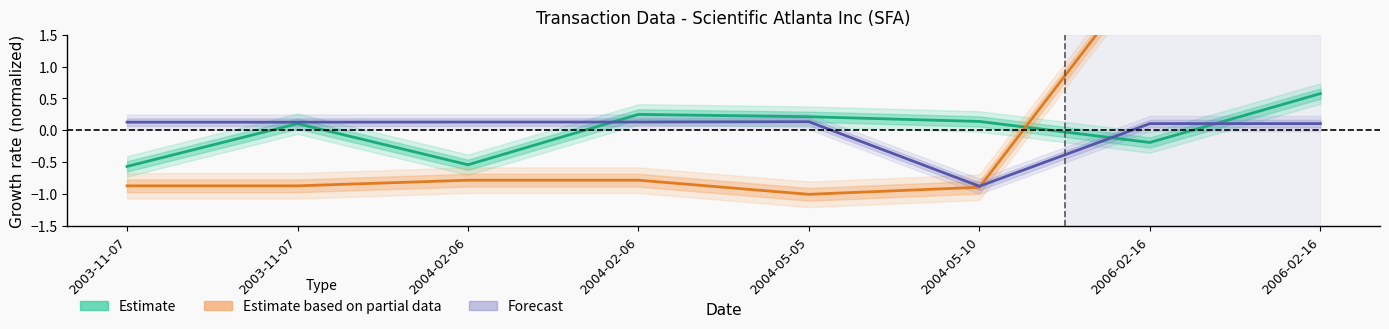

True or false: Estimate has a value of -0.8 at 2003-11-07.

False